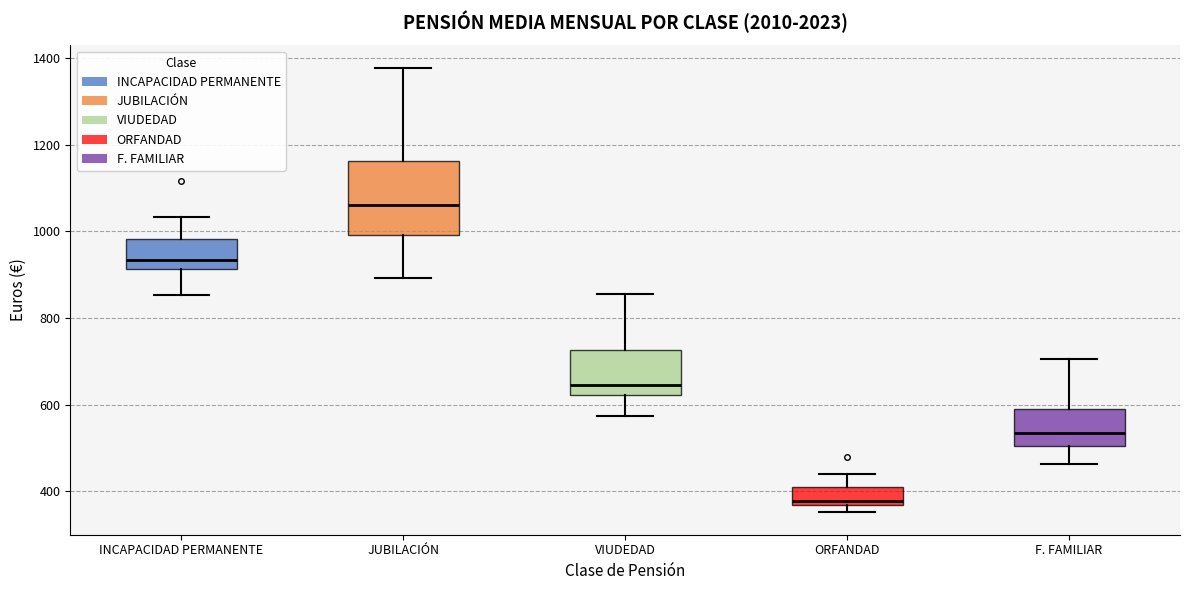

Reading left to right, transcribe this box plot: for each box, give where its median line is, the range the box spans, and where its two whiskers end, as read against the y-axis. The values are not printed on the chart, so give them approximately, as read against the axis.

INCAPACIDAD PERMANENTE: median 940, box 920 to 980, whiskers 860 to 1040
JUBILACIÓN: median 1060, box 1000 to 1160, whiskers 900 to 1380
VIUDEDAD: median 640, box 620 to 720, whiskers 580 to 860
ORFANDAD: median 380, box 360 to 420, whiskers 360 (just below the box's lower edge) to 440
F. FAMILIAR: median 540, box 500 to 600, whiskers 460 to 700